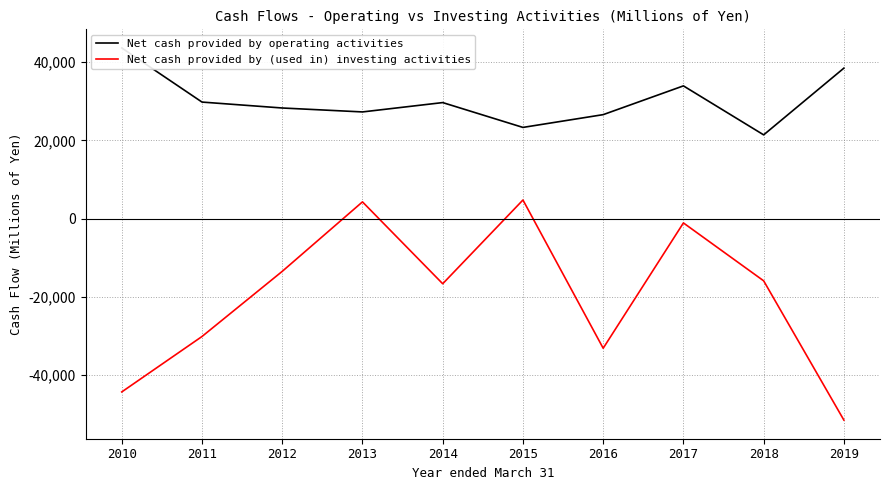

What are all the series names shown in the legend?

Net cash provided by operating activities, Net cash provided by (used in) investing activities